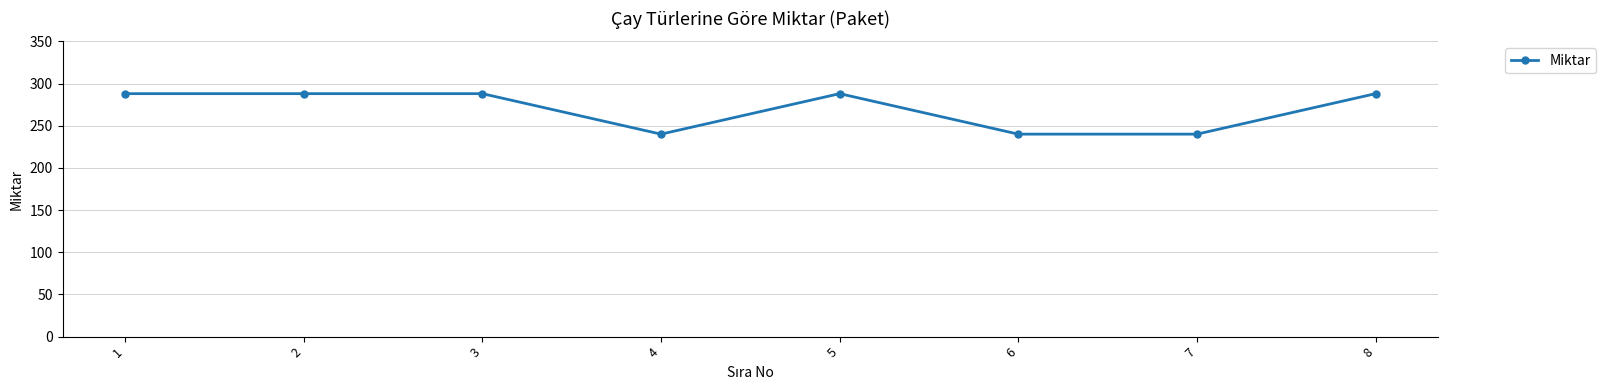

What is the sum of all values?

2160